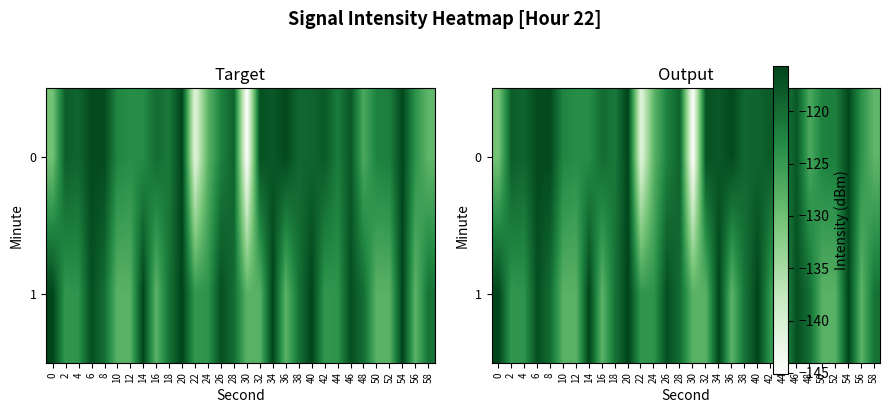

The value of 1 at 6 is -184.9. True or false?

False